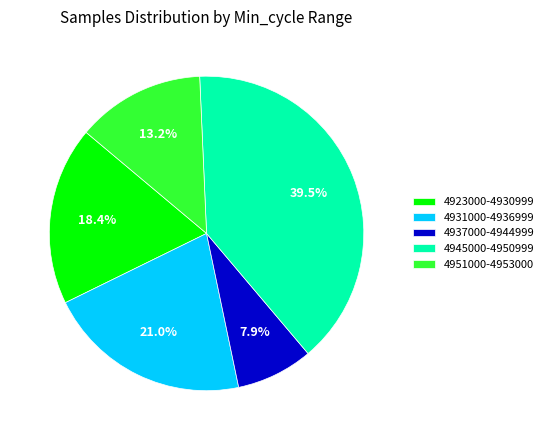

To the nearest percent, what is the average slice percentage?

20%